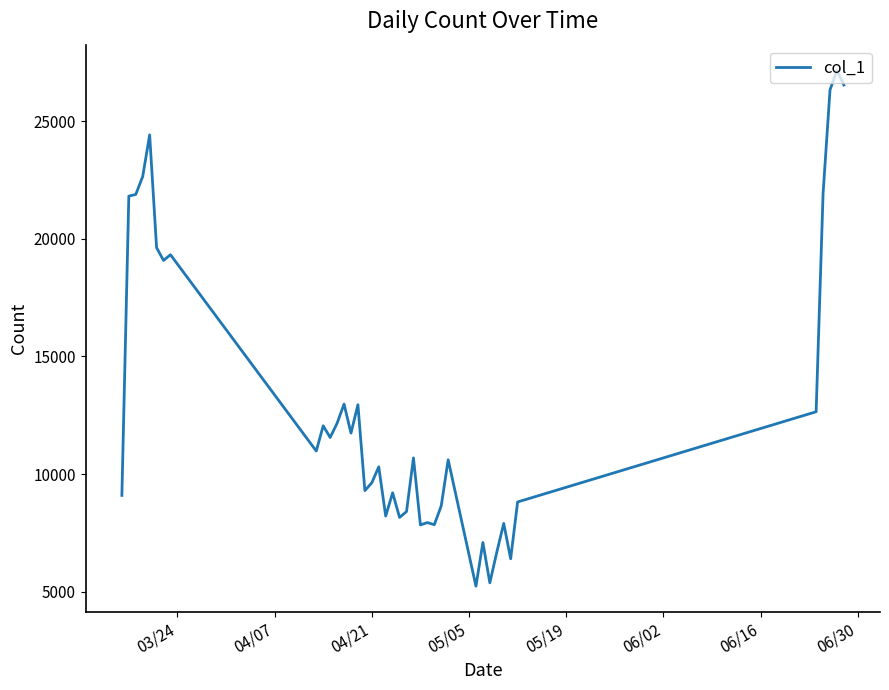

True or false: the data has more than 1 interior local peaks.

True